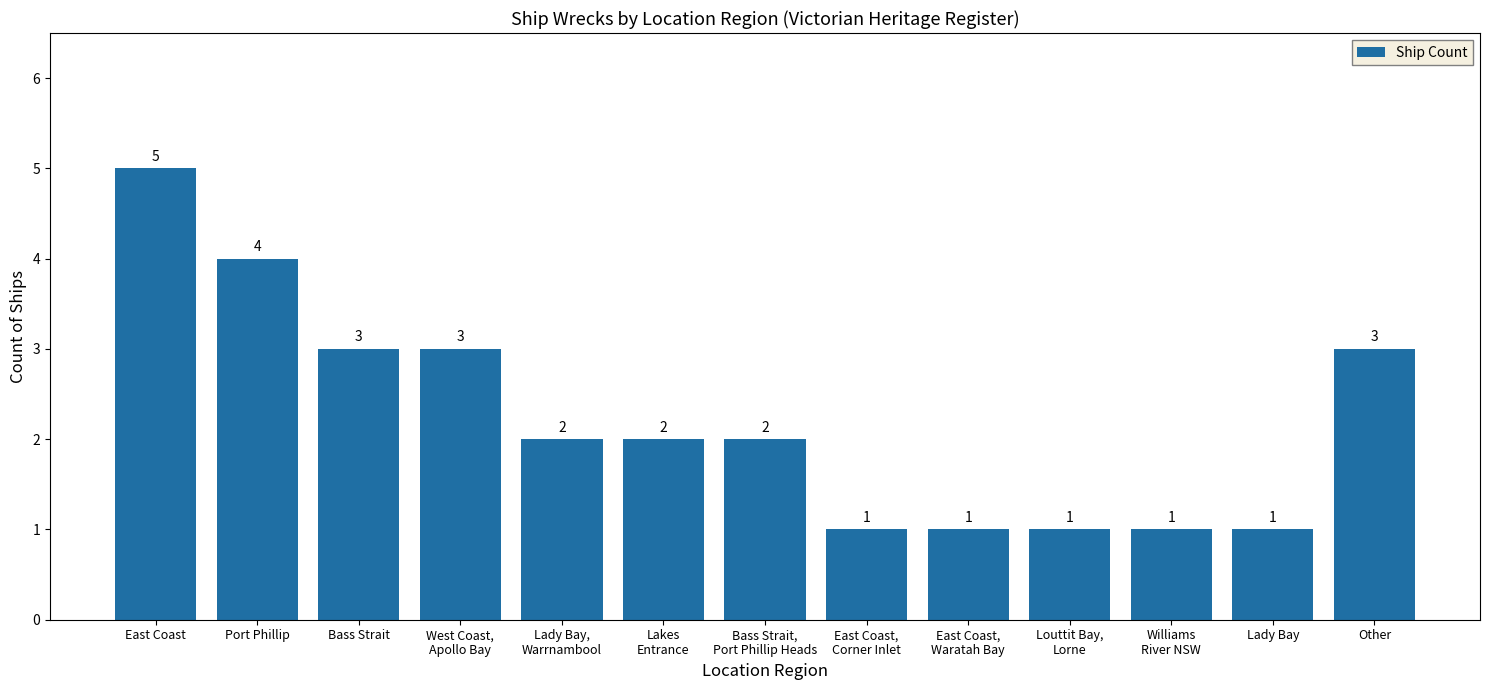

What is the average value?

2